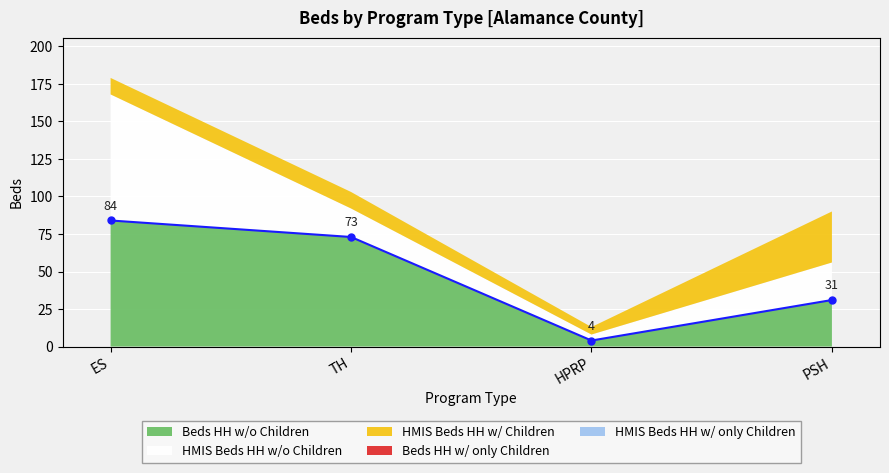

Between PSH and ES, which is larger?

ES